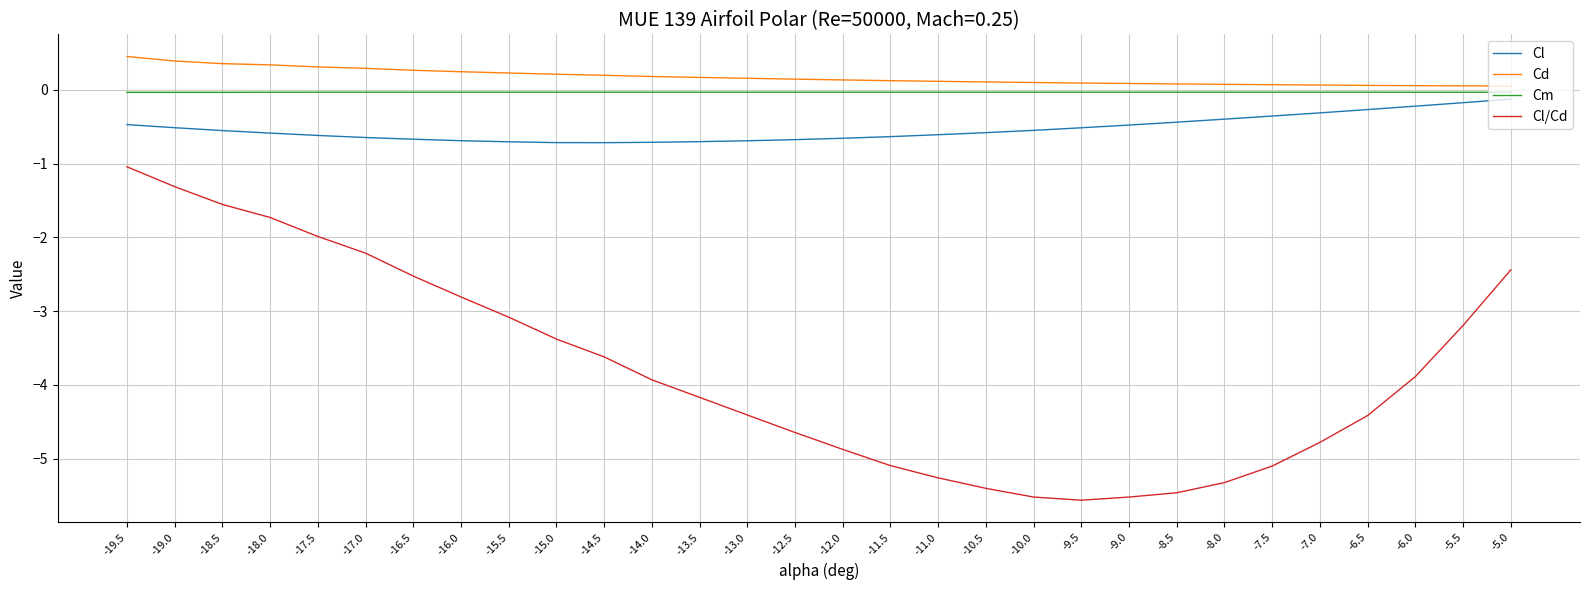

What are all the series names shown in the legend?

Cl, Cd, Cm, Cl/Cd